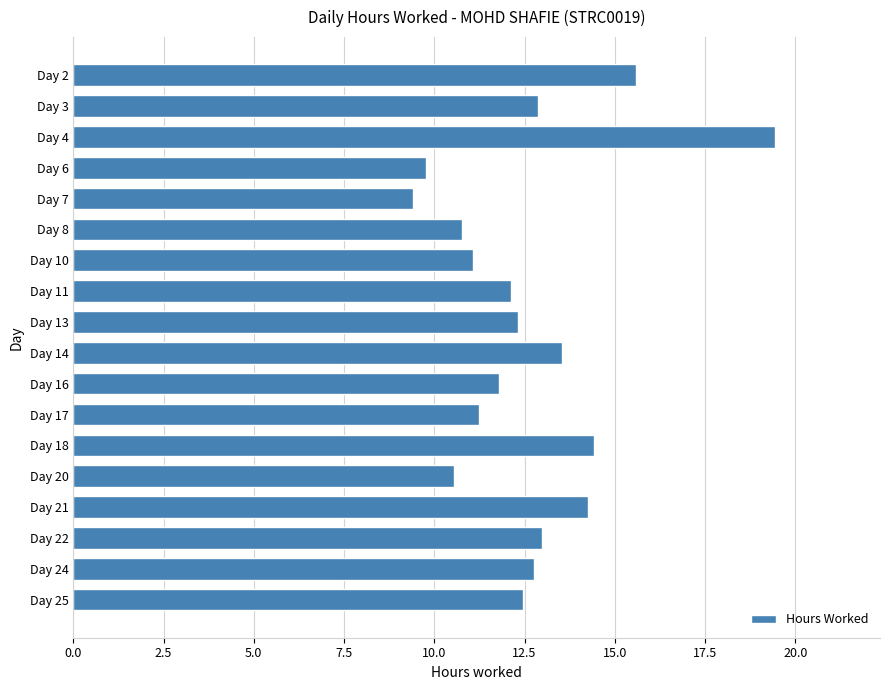

Is it true that the value at Day 18 is 14.4?

True